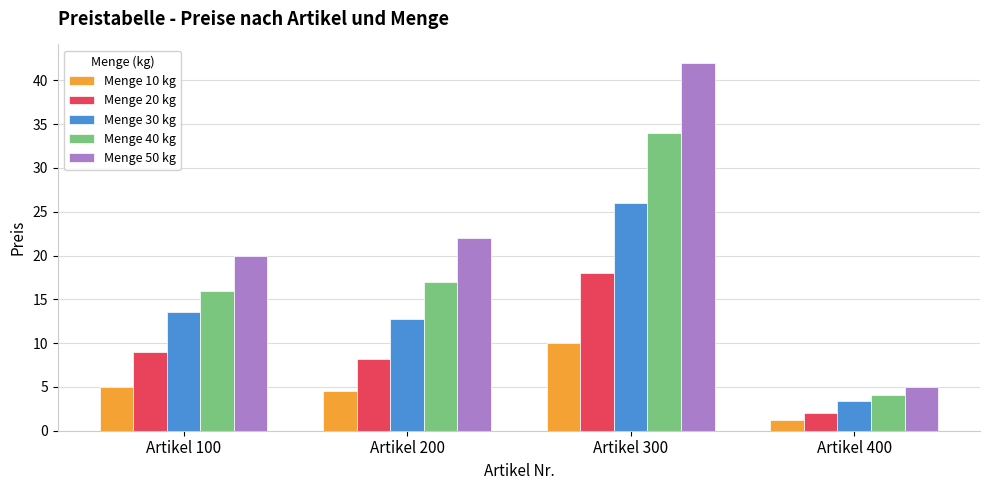

Which series changed the most between Artikel 300 and Artikel 400?

Menge 50 kg